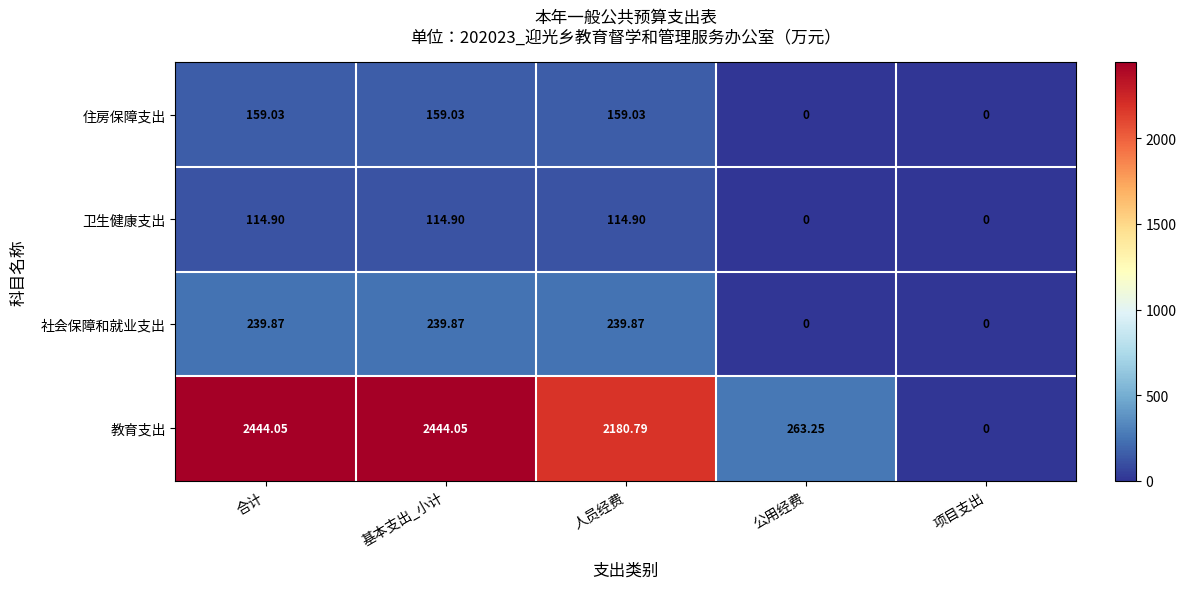

Is the value of 卫生健康支出 at 合计 greater than the value of 社会保障和就业支出 at 项目支出?

Yes